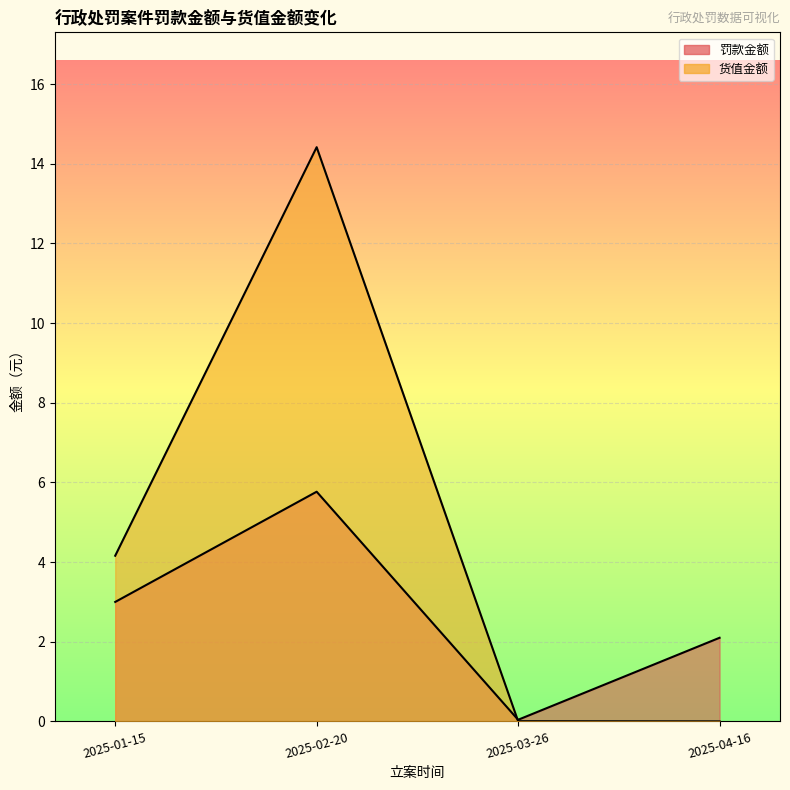

Is it true that 货值金额 equals 14.4 at 2025-02-20?

True